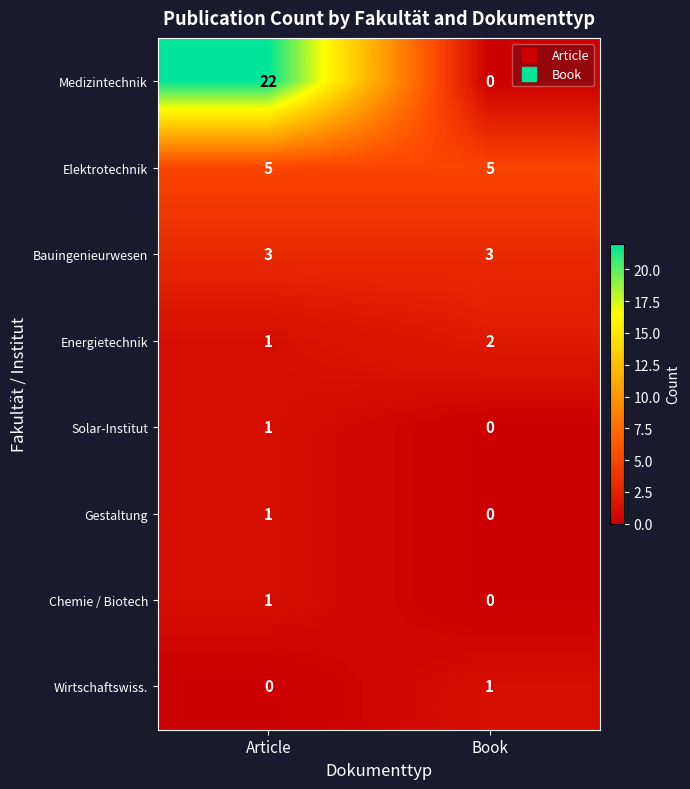

Count the number of categories in the chart.

2